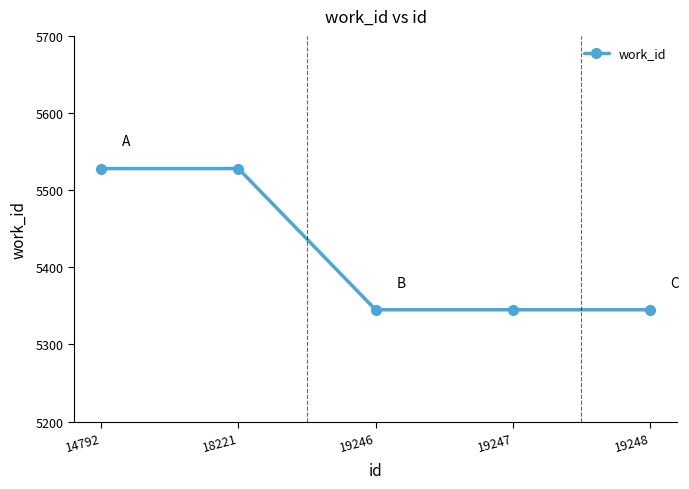

What is the value of the 1st point from the left?

5528